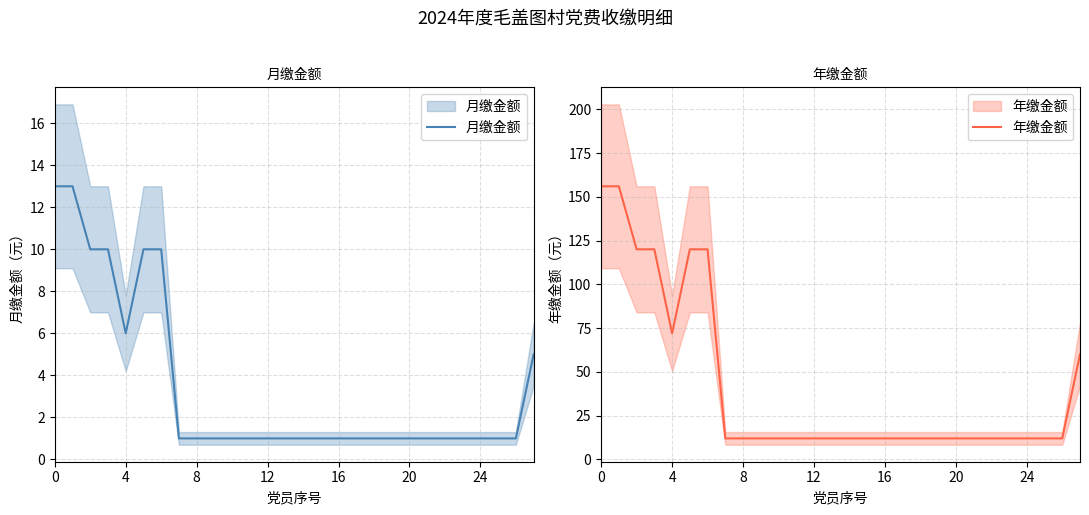

What are all the series names shown in the legend?

月缴金额, 年缴金额